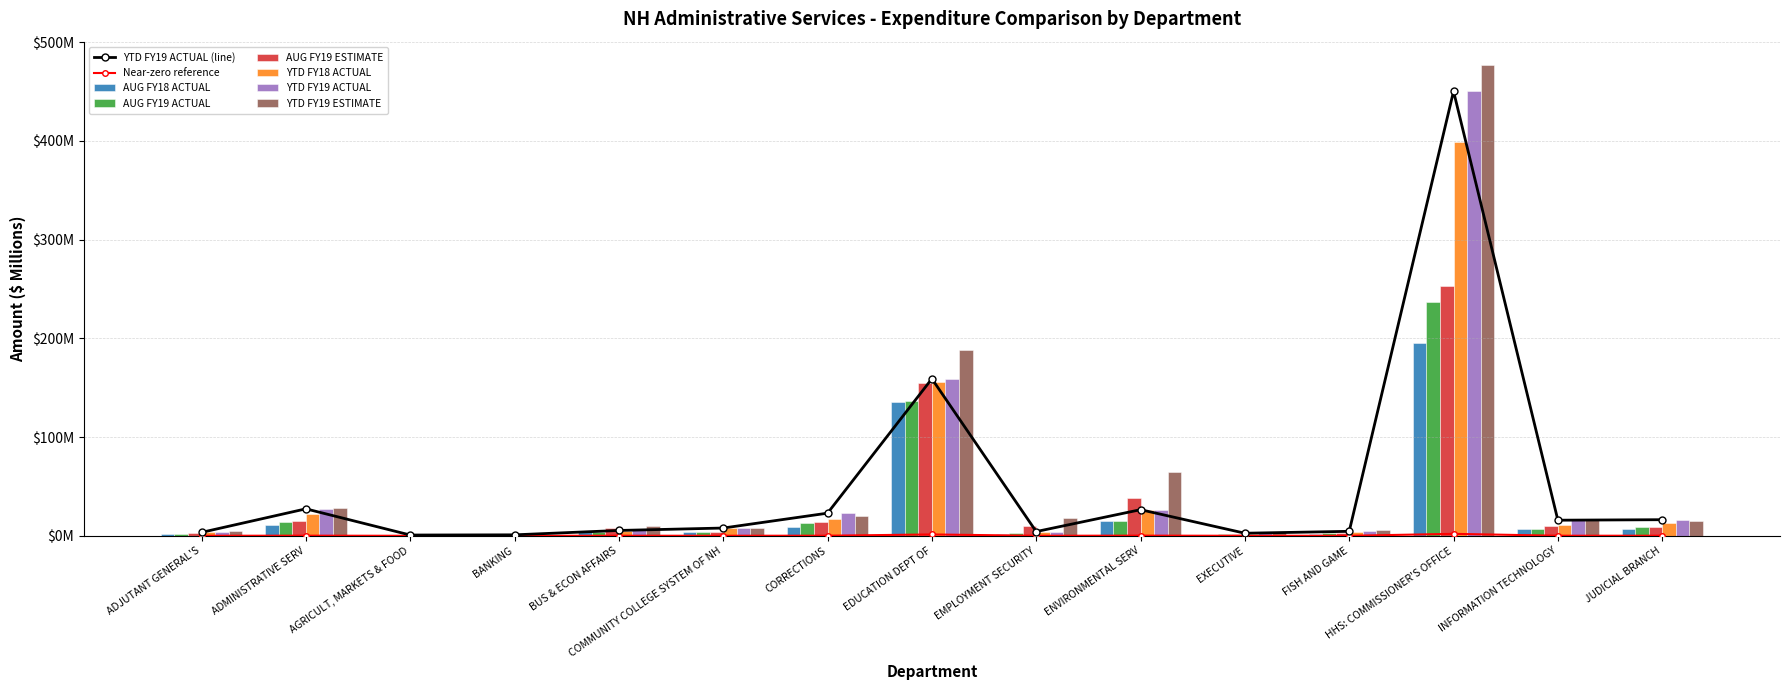

Which has a higher value, COMMUNITY COLLEGE SYSTEM OF NH or BUS & ECON AFFAIRS?

COMMUNITY COLLEGE SYSTEM OF NH